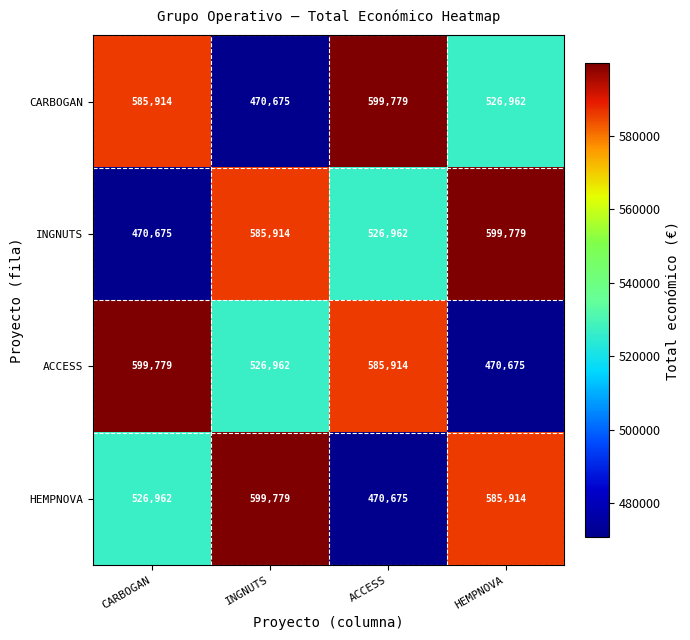

The value of INGNUTS at ACCESS is 526962. True or false?

True